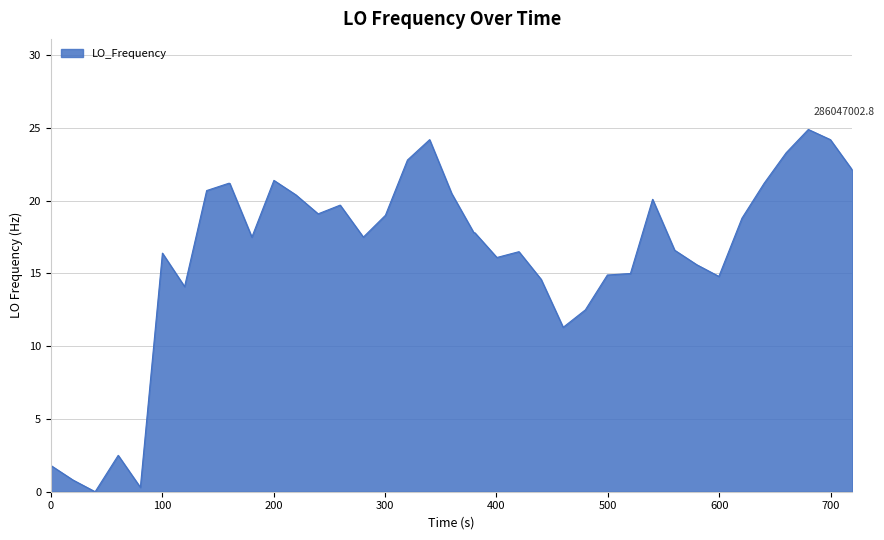

What is the sum of all values?

654.1